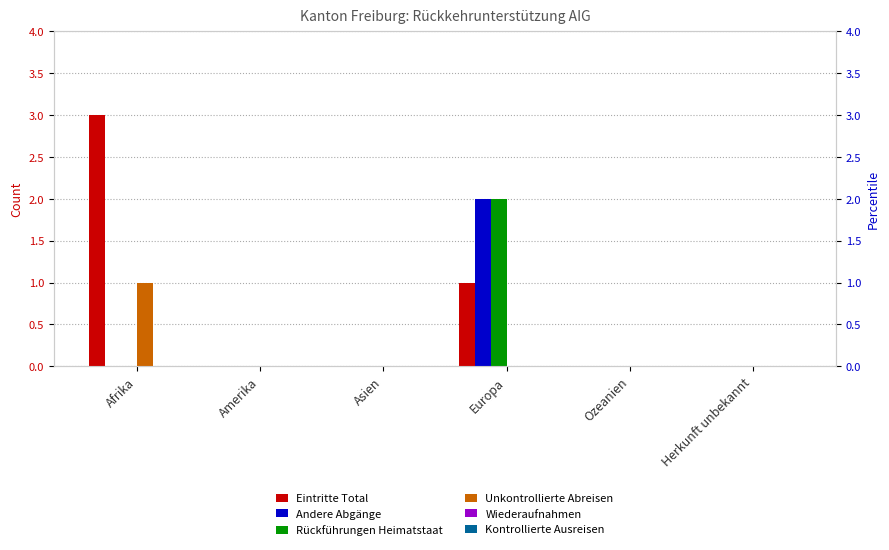

How many bars are there in total?

36